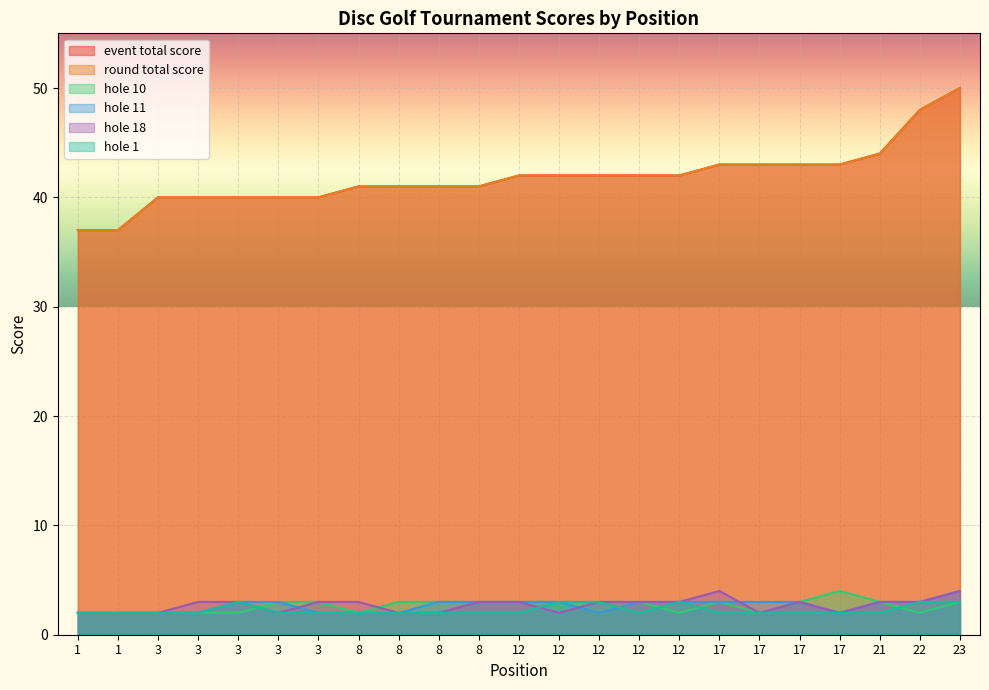

Does the chart display data point markers on the line(s)?

No